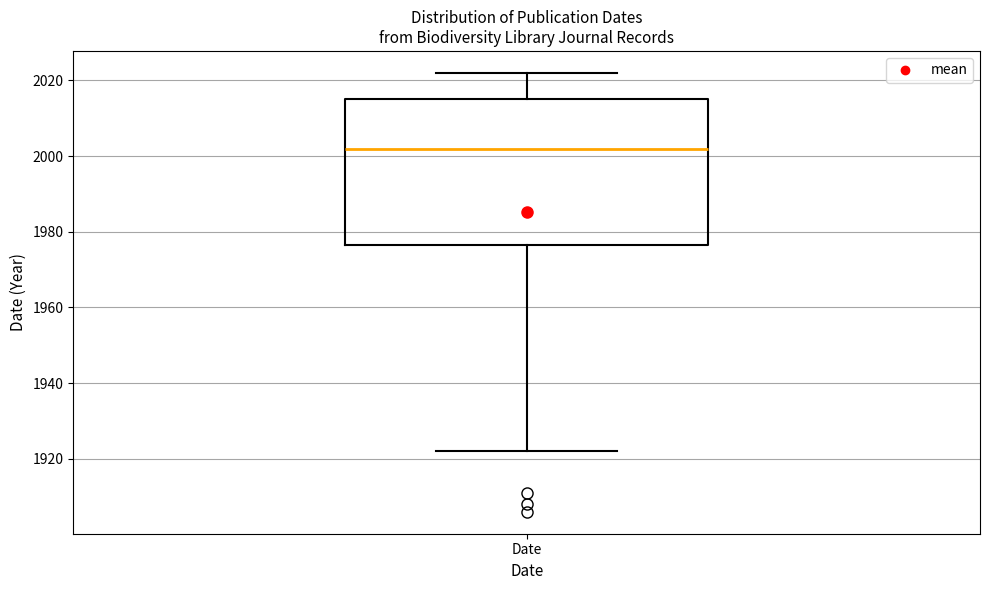

Where is the upper edge of the box for Date on the y-axis? The values are not printed on the chart, so give them approximately, as read against the axis.

2016